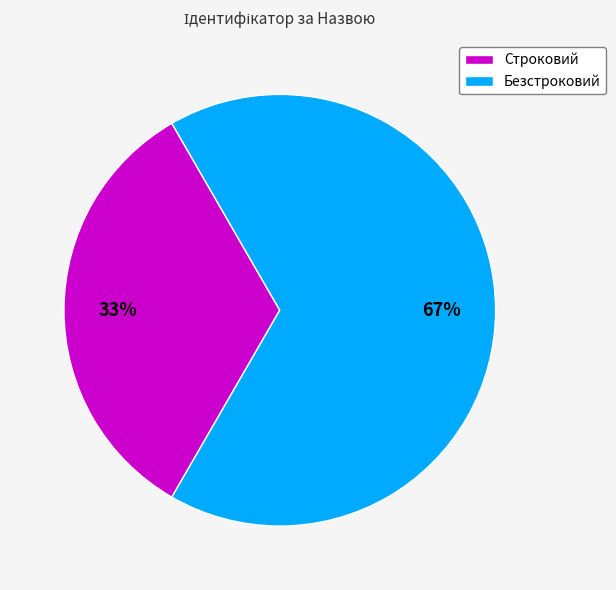

Which has a higher value, Безстроковий or Строковий?

Безстроковий